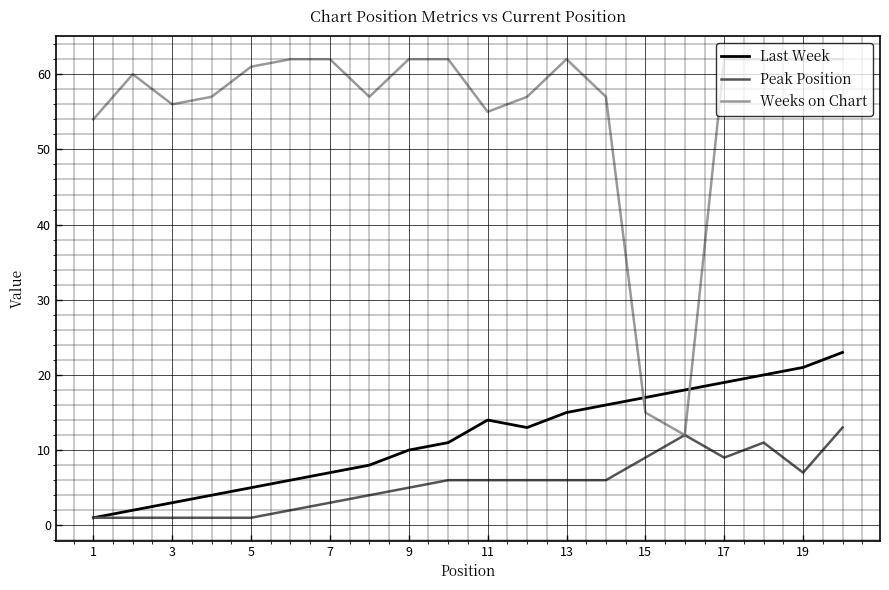

List the series in order of their peak value, lowest first.

Peak Position, Last Week, Weeks on Chart